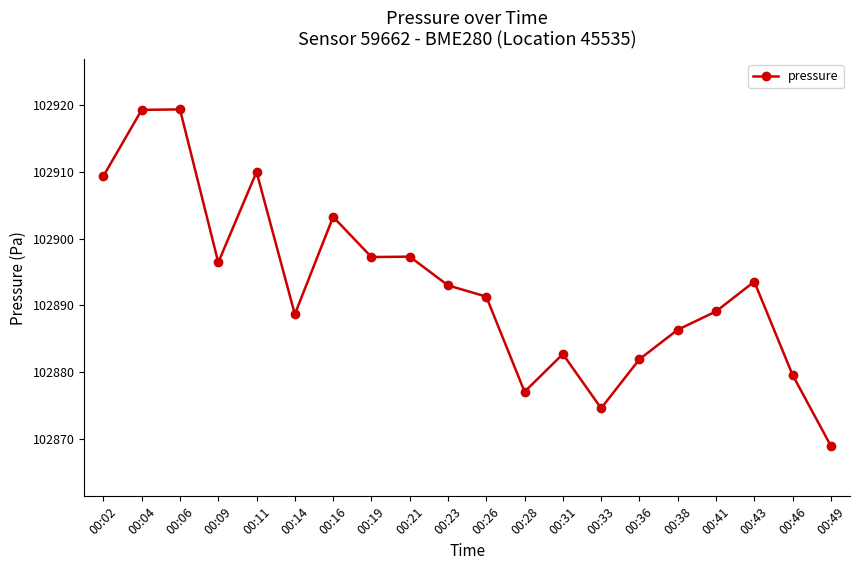

What is the value of the 20th point from the left?

102868.9